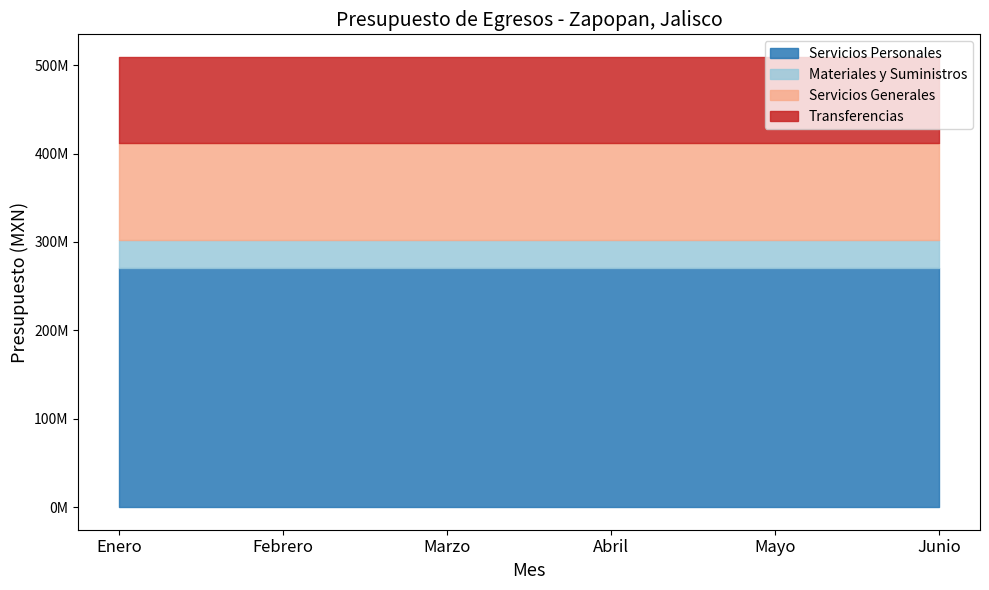

What is the average value of the Transferencias series?

97993230.2